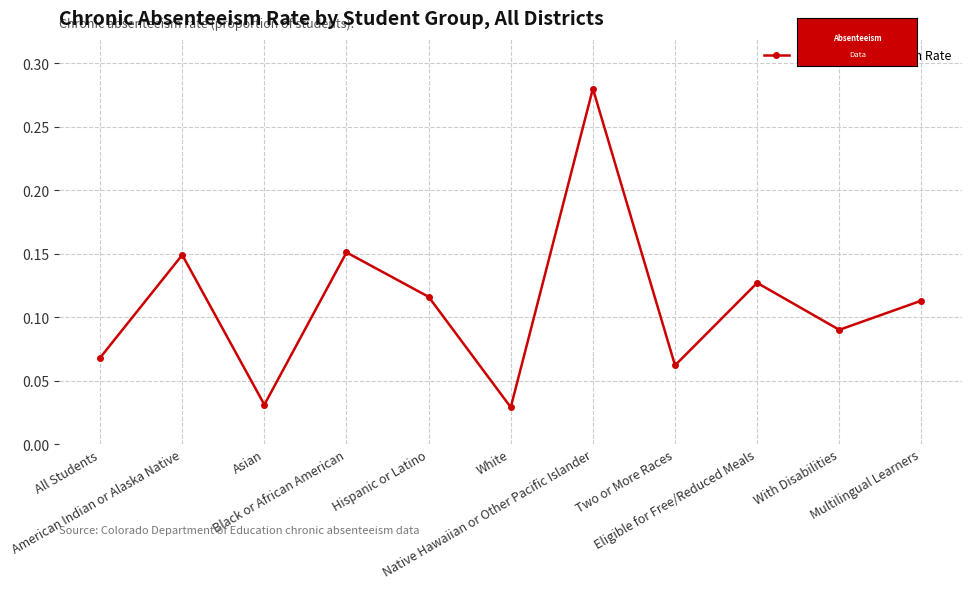

What is the sum of all values?

1.2